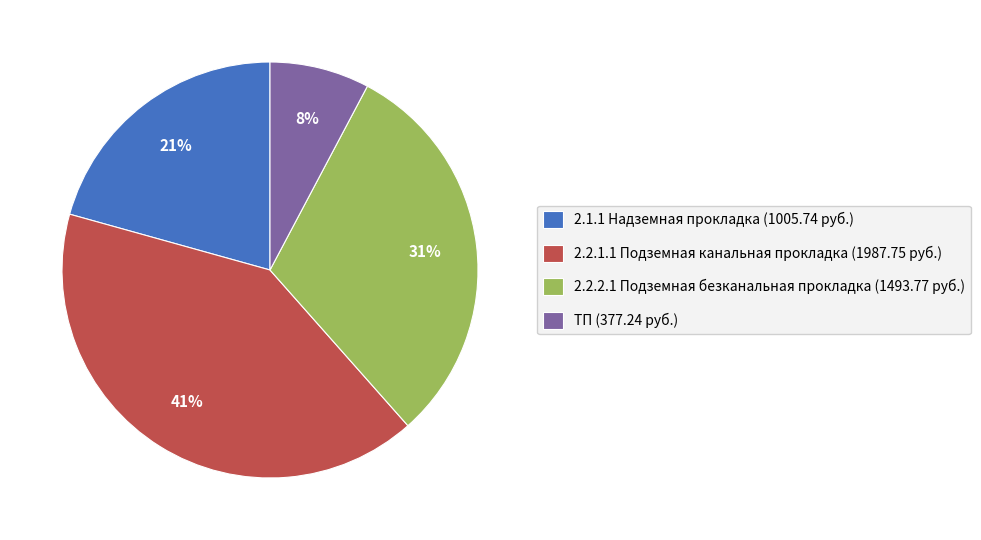

Which category has the smallest portion of the pie?

ТП (377.24 руб.)